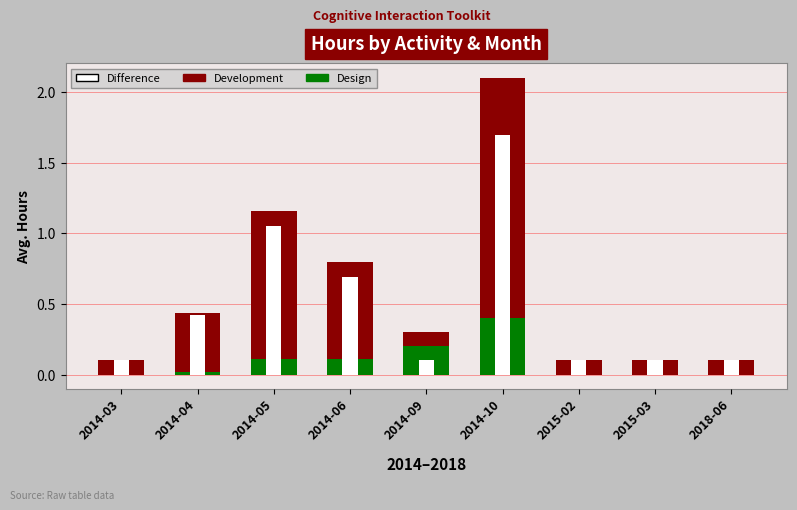

Which category has the highest value in the Design series?

2014-10